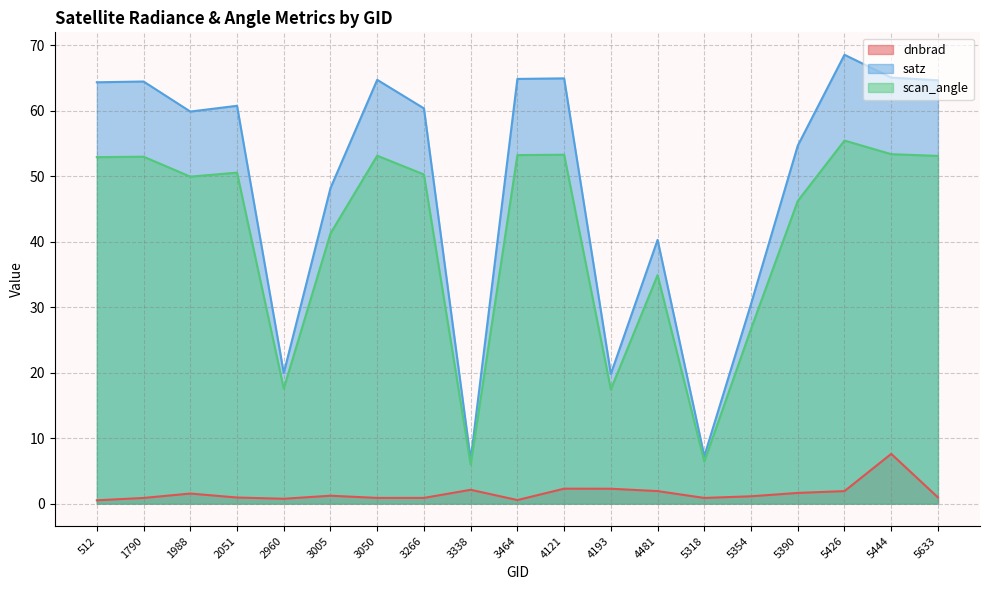

True or false: scan_angle and satz cross at least once.

False